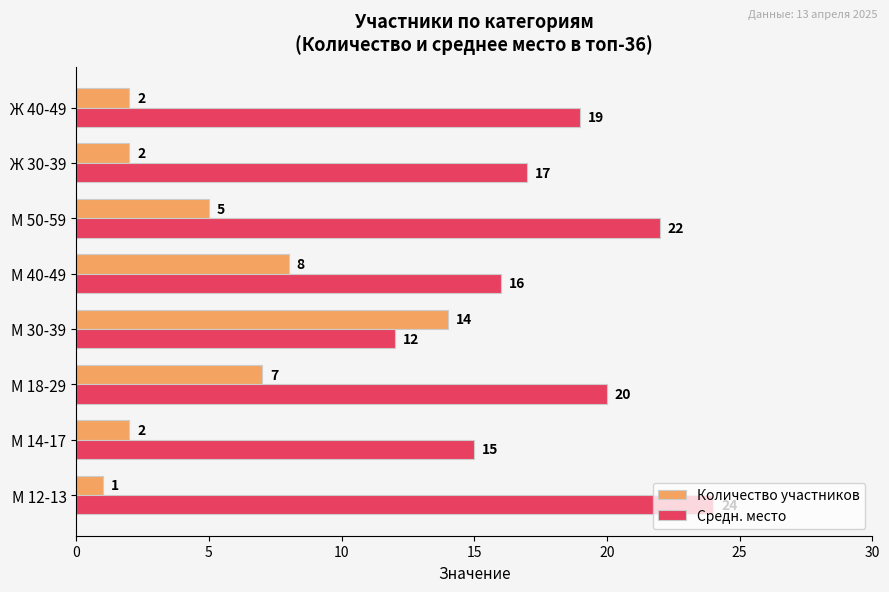

What is the sum of the Количество участников values at М 14-17 and М 50-59?

7